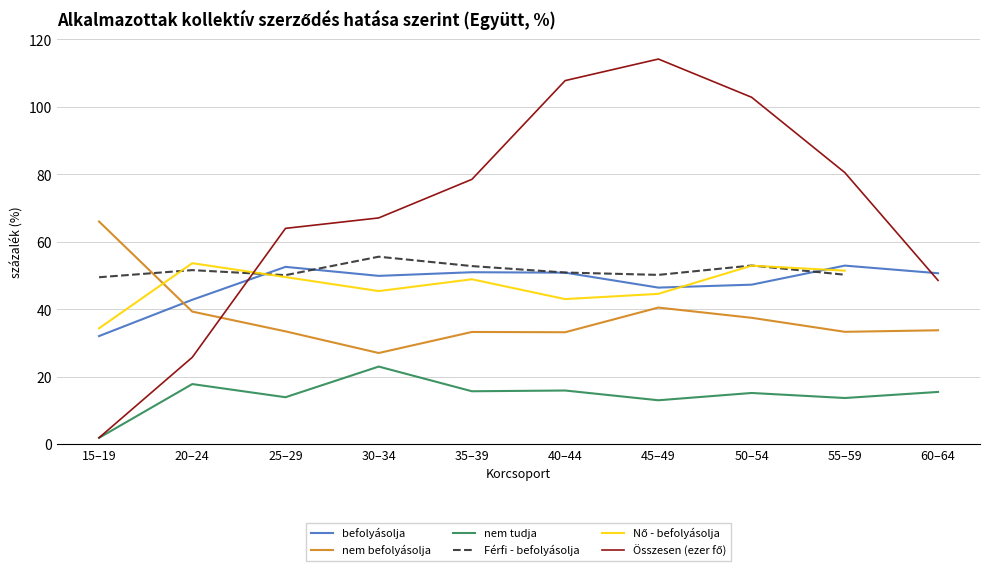

Is this an area chart (filled region under the line)?

No